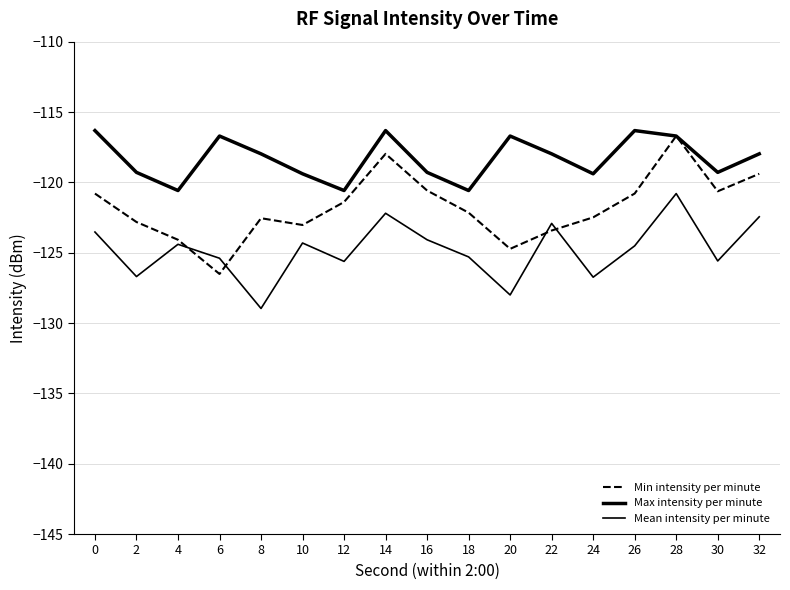

How many lines are shown in the chart?

3